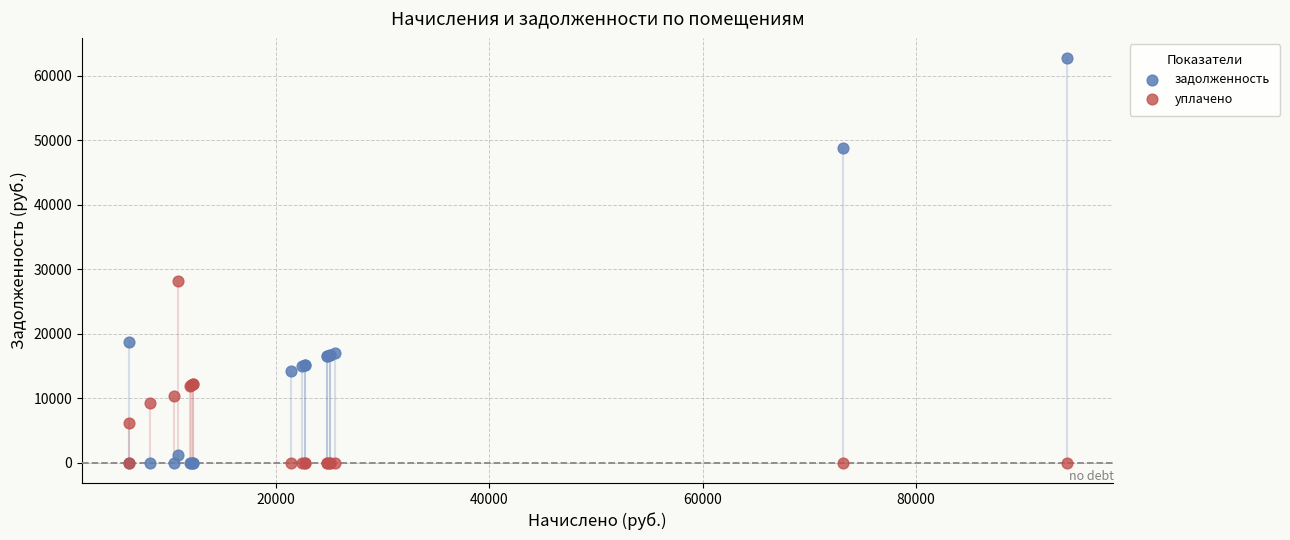

Which series reaches the maximum Y coordinate?

задолженность